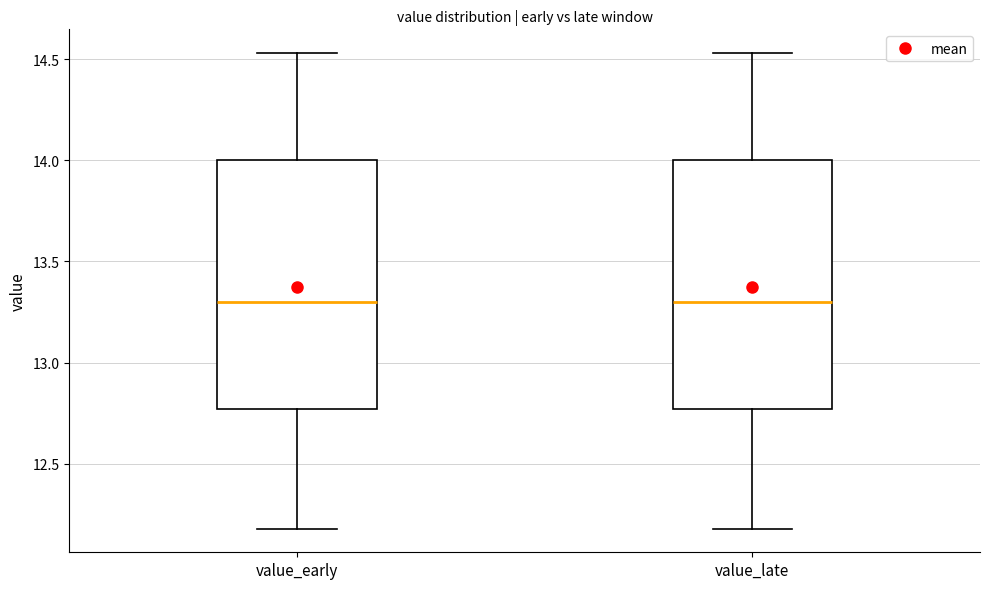

Reading left to right, read every box against the y-axis: the position of its median line, the range the box covers, and the ends of its whiskers. The values are not printed on the chart, so give them approximately, as read against the axis.

value_early: median 13.30, box 12.75 to 14.00, whiskers 12.20 to 14.55
value_late: median 13.30, box 12.75 to 14.00, whiskers 12.20 to 14.55